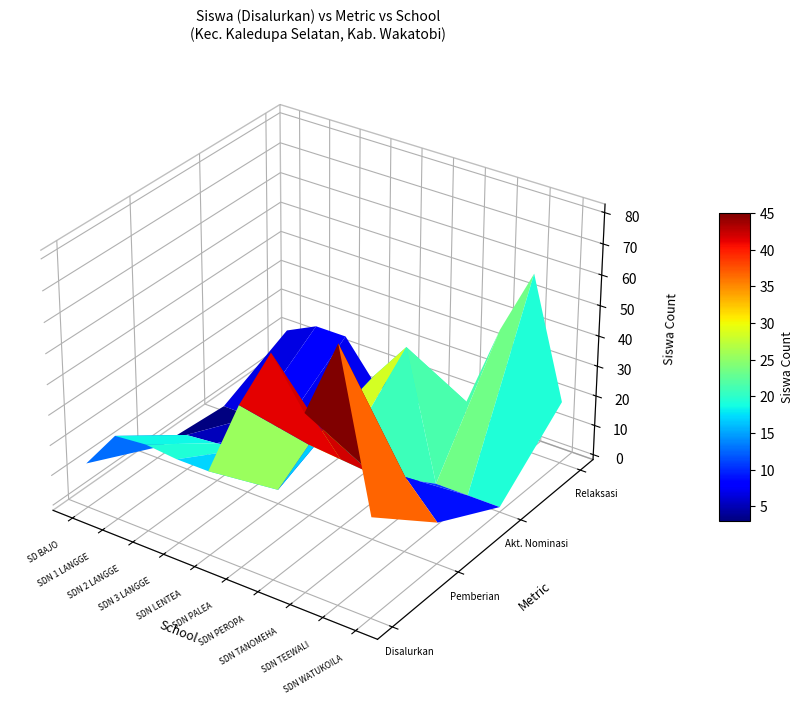

Where is Pemberian Relaksasi nearest to the value 29?

7